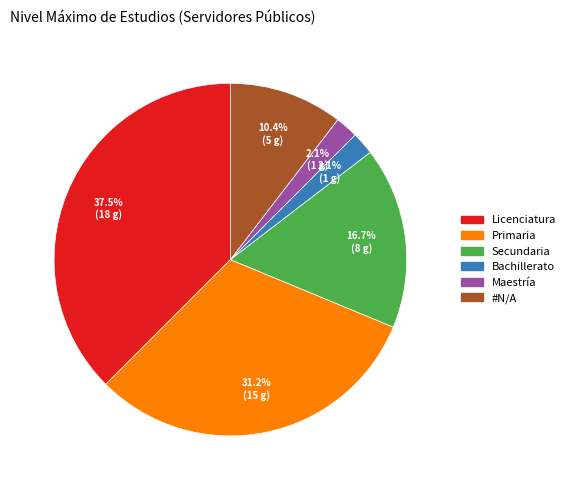

How much of the chart is everything except Licenciatura?

62.5%